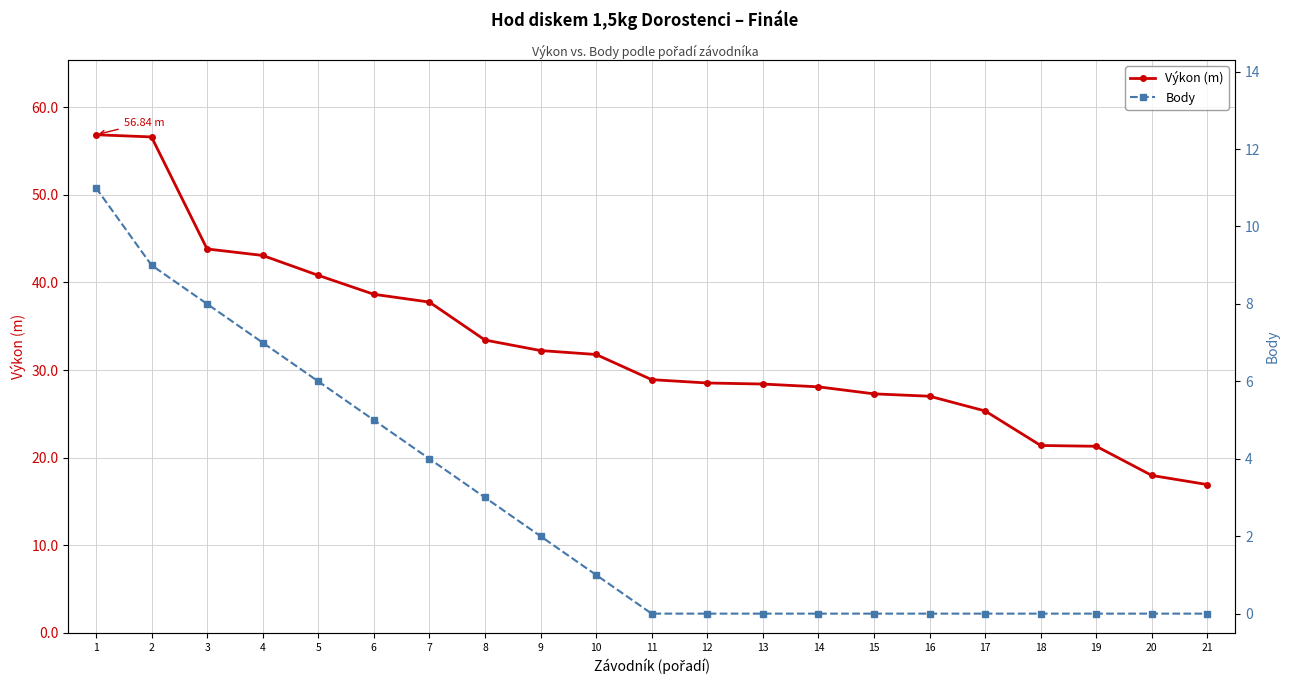

True or false: Body and Výkon (m) cross at least once.

False